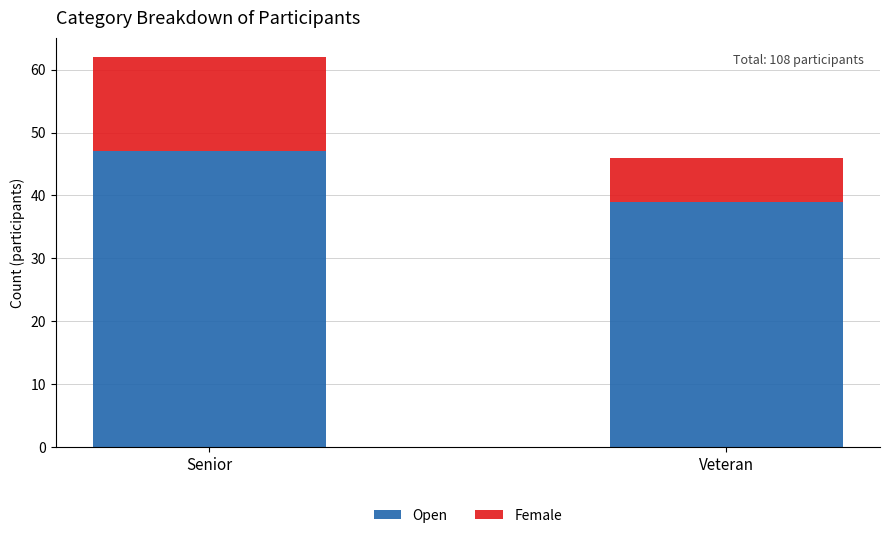

True or false: Open has a value of 47 at Senior.

True